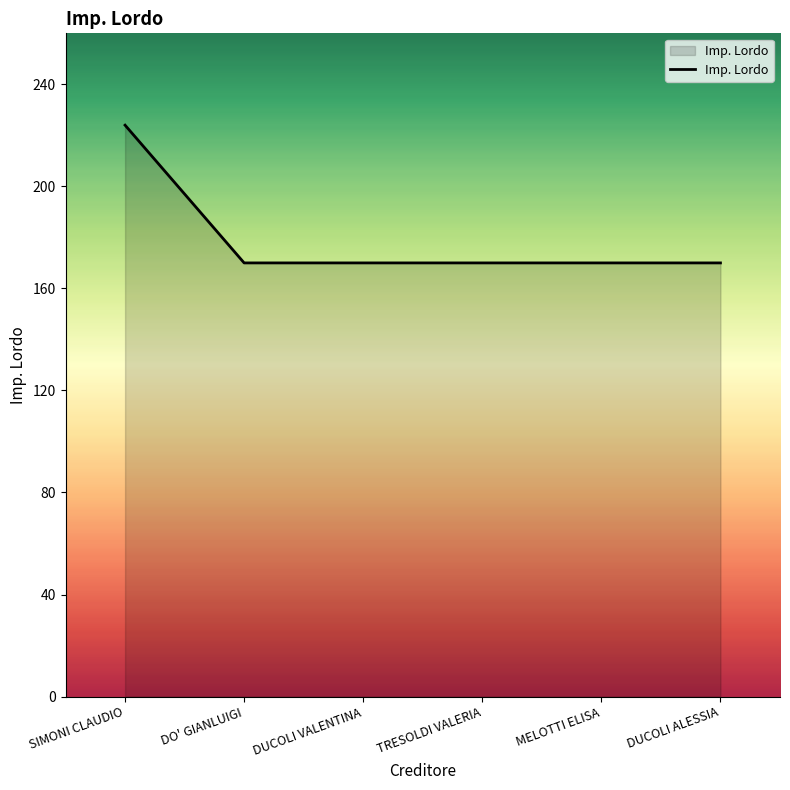

What is the sum of the values at SIMONI CLAUDIO and MELOTTI ELISA?

394